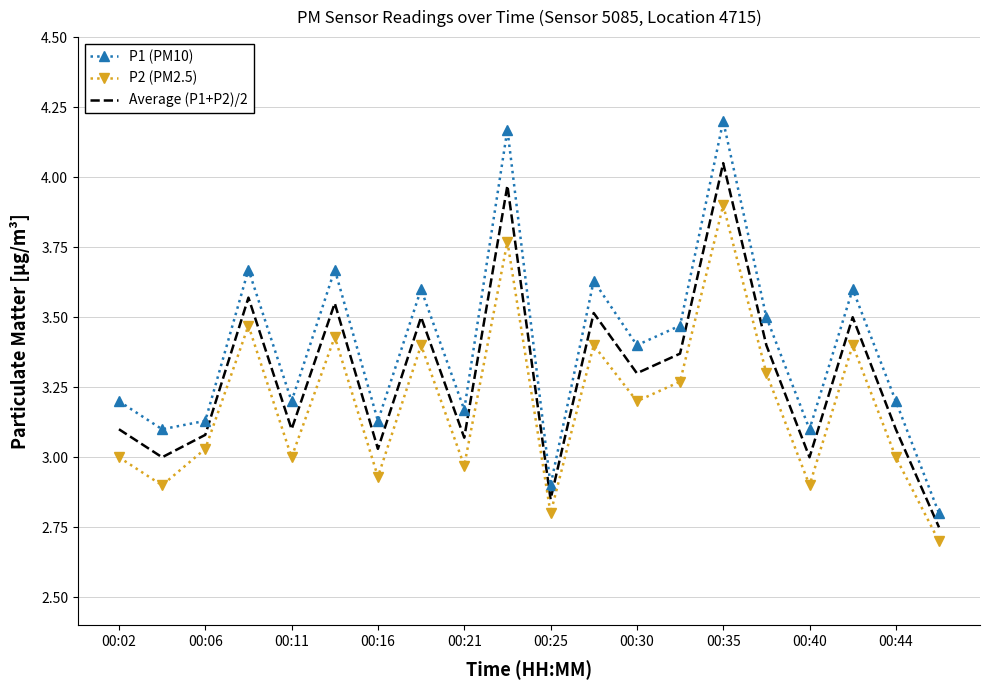

What is the minimum value shown in the chart?

2.7